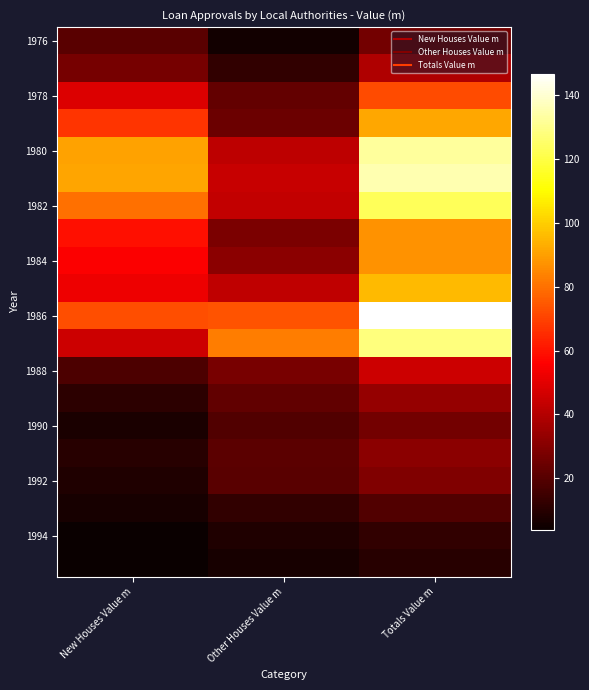

Which category has the highest value across all series?

Totals Value m